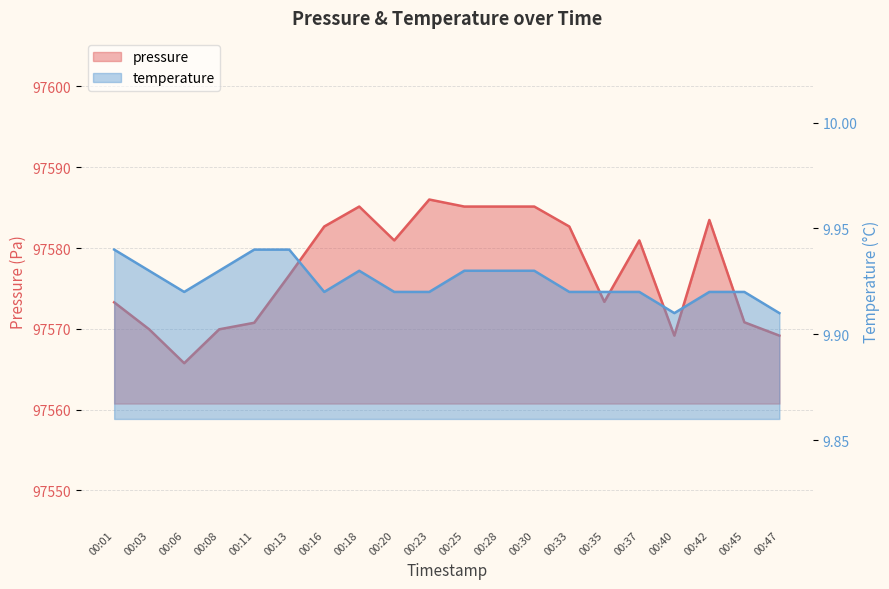

True or false: pressure and temperature cross at least once.

False